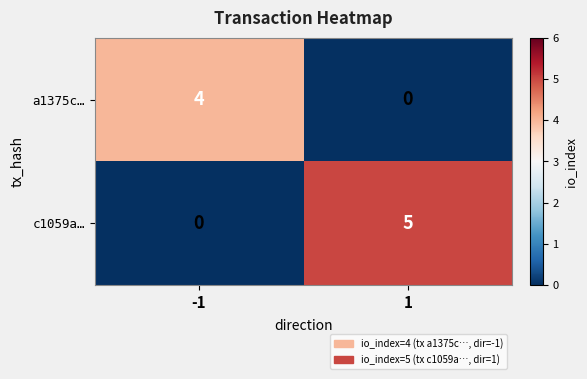

Is it true that c1059a… equals 0 at -1?

True